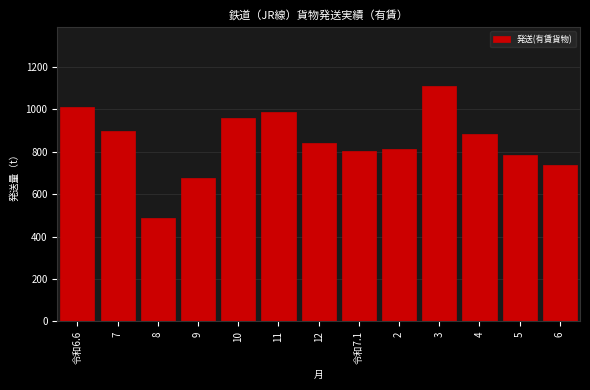

Reading right to left, what are all the values shown in this chart?

6=740	5=785	4=885	3=1110	2=815	令和7.1=805	12=840	11=990	10=960	9=675	8=490	7=897	令和6.6=1010